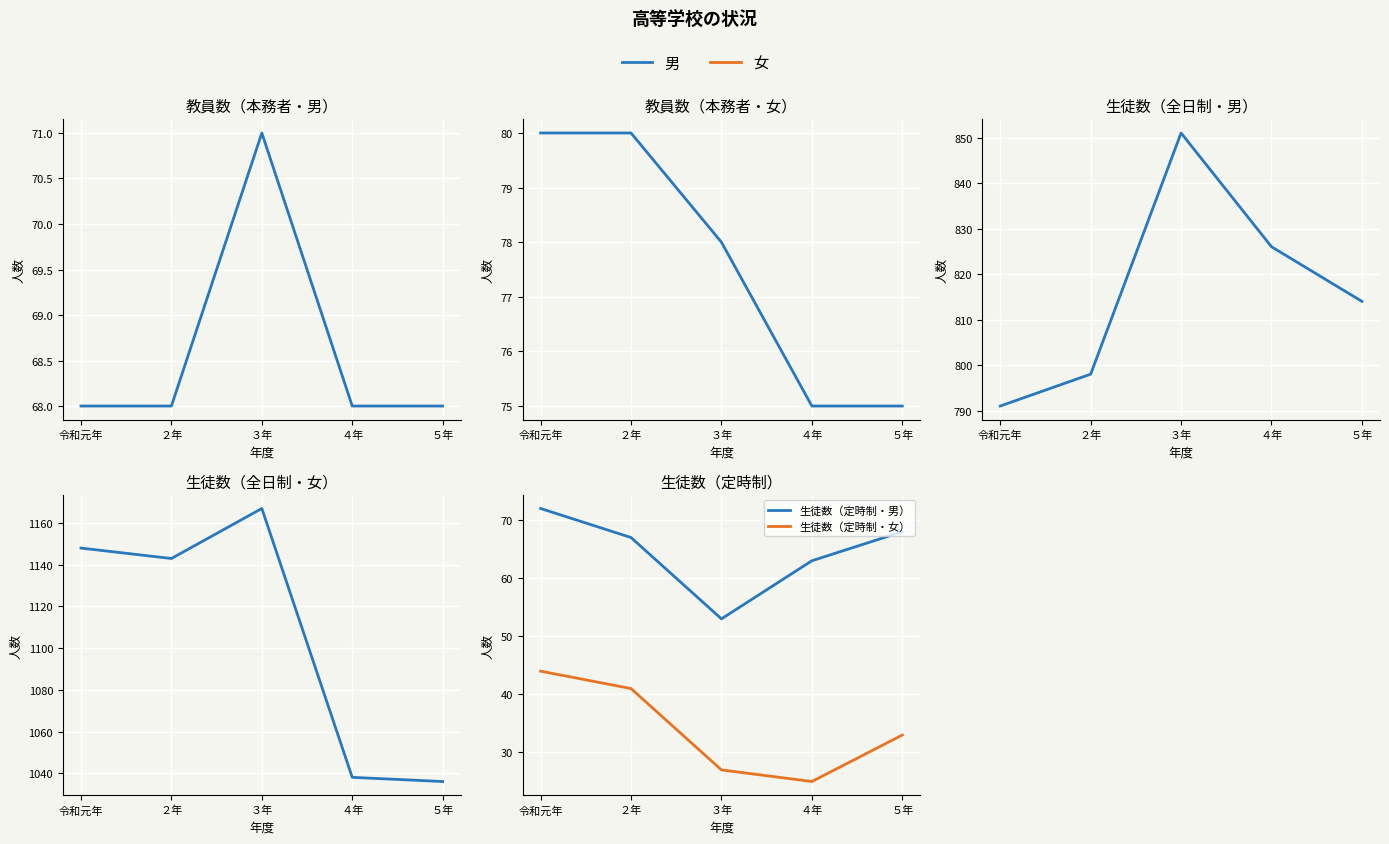

What is the label of the 2nd point from the right?

４年